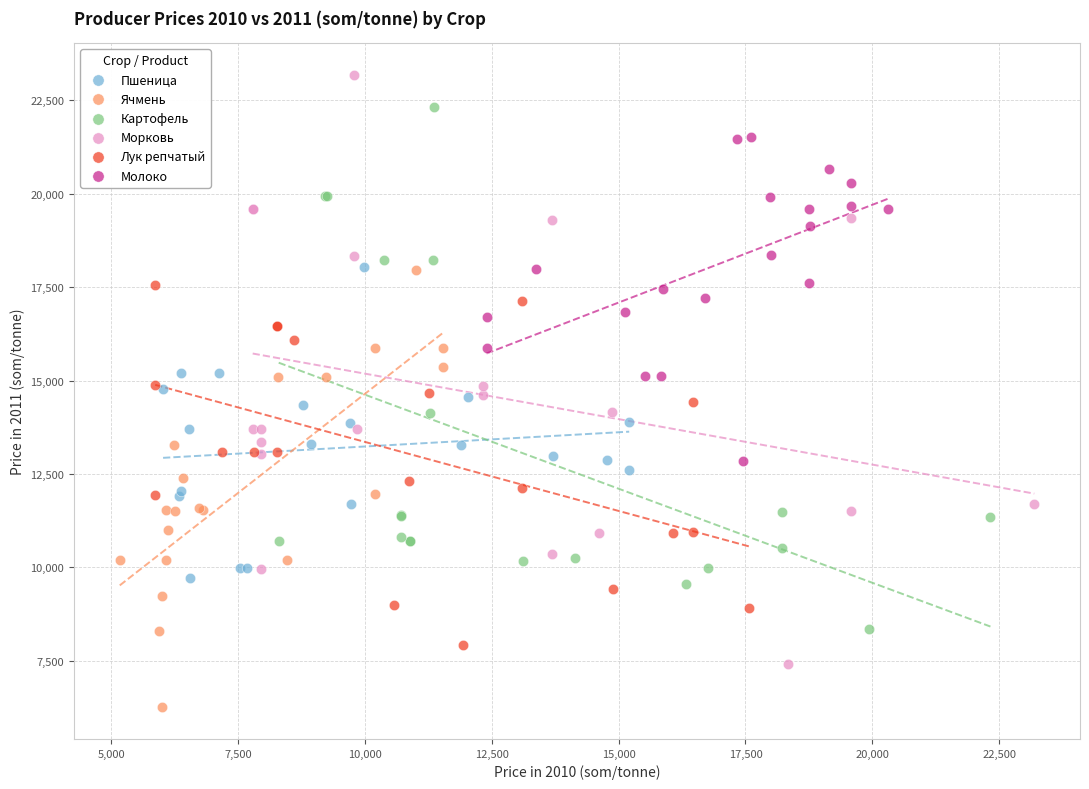

Which series contains the highest Y value?

Морковь